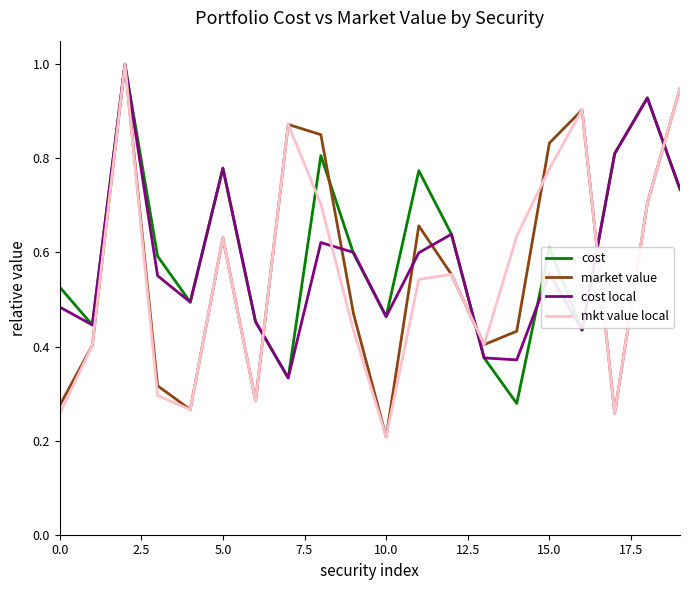

How many interior local valleys does the market value series have?

5